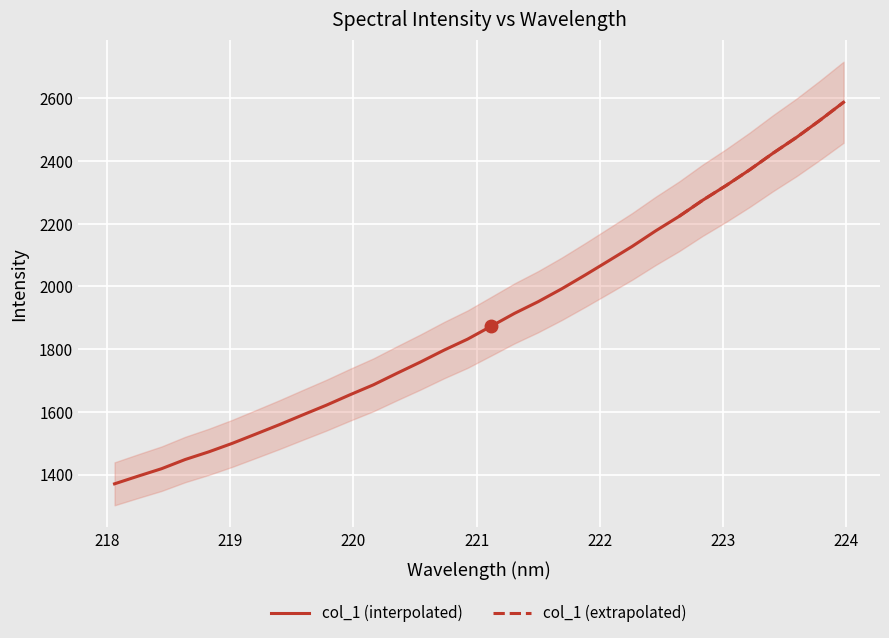

Reading left to right, what are all the values shown in this chart?

218.0596=1370.3	218.2508=1394.8	218.442=1418.6	218.6332=1447.9	218.8244=1472.2	219.0156=1499.4	219.2067=1529.0	219.3979=1558.9	219.589=1590.3	219.7801=1621.2	219.9712=1654.3	220.1623=1686.1	220.3533=1722.9	220.5444=1758.8	220.7354=1796.7	220.9264=1831.7	221.1174=1872.8	221.3083=1914.1	221.4993=1951.1	221.6902=1992.0	221.8812=2036.2	222.0721=2081.6	222.263=2127.5	222.4538=2177.1	222.6447=2223.5	222.8355=2274.7	223.0264=2321.8	223.2172=2371.8	223.408=2425.1	223.5987=2475.5	223.7895=2530.2	223.9802=2587.4